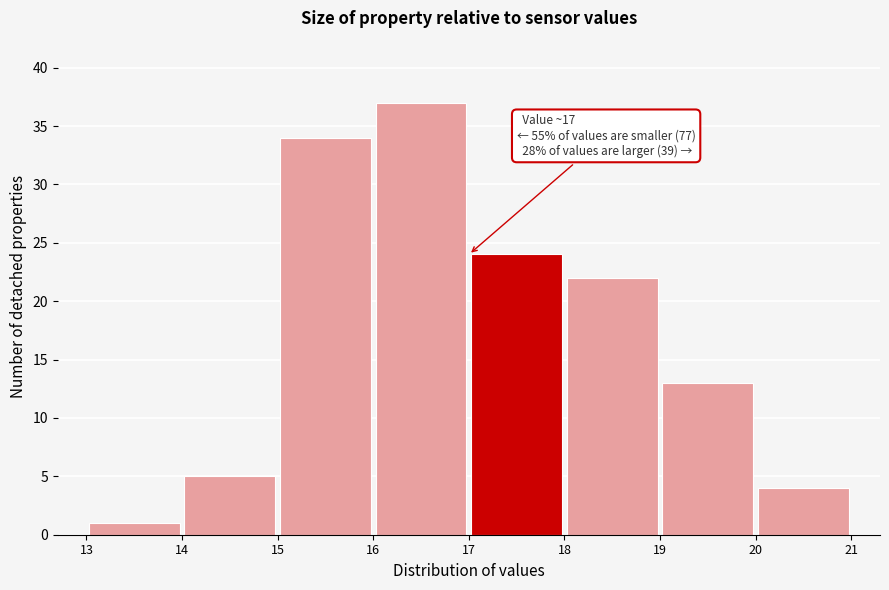

Over which range of the x-axis is the bar tallest?

16 to 17